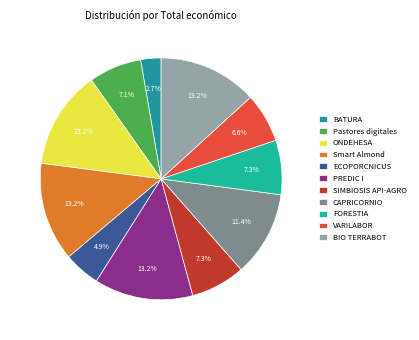

What percentage do FORESTIA and BIO TERRABOT together represent?

20.5%